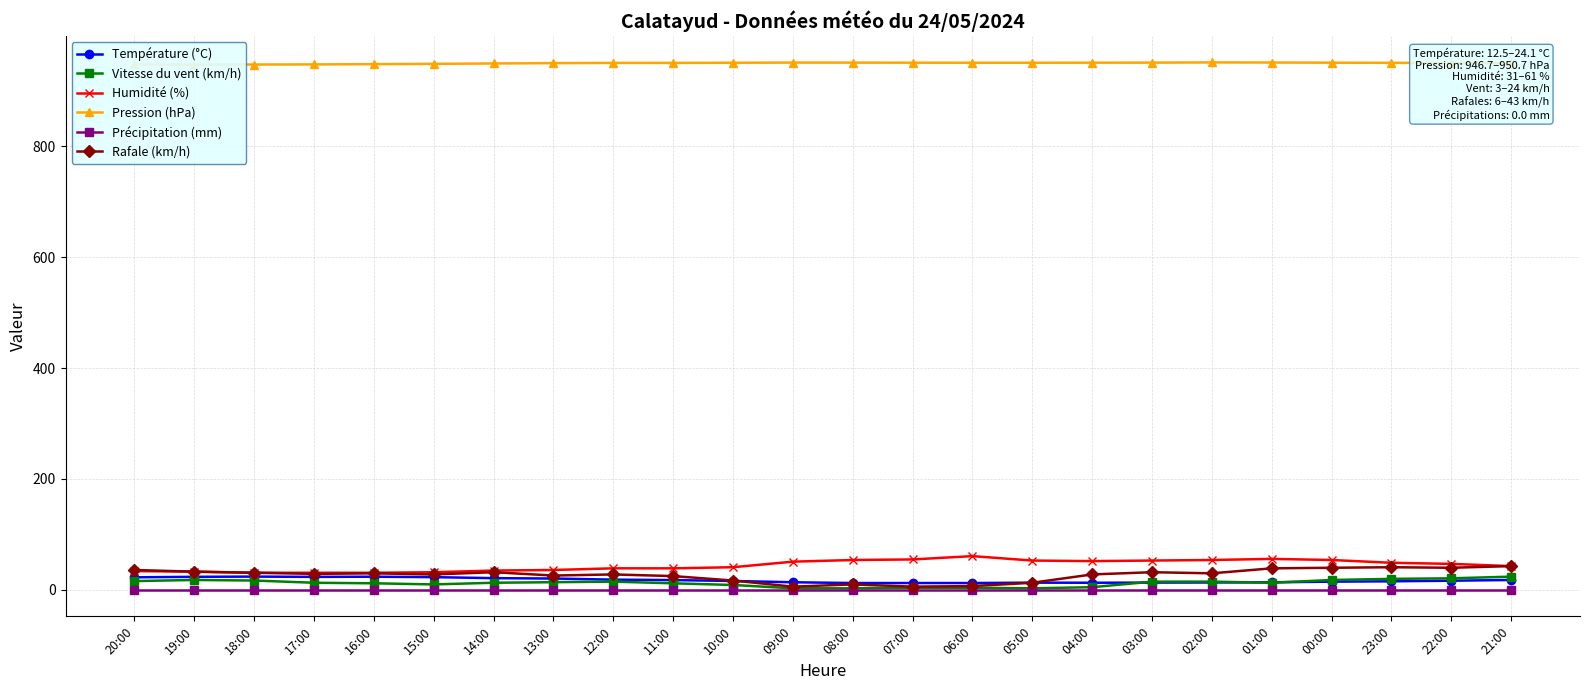

True or false: Pression (hPa) and Rafale (km/h) cross at least once.

False